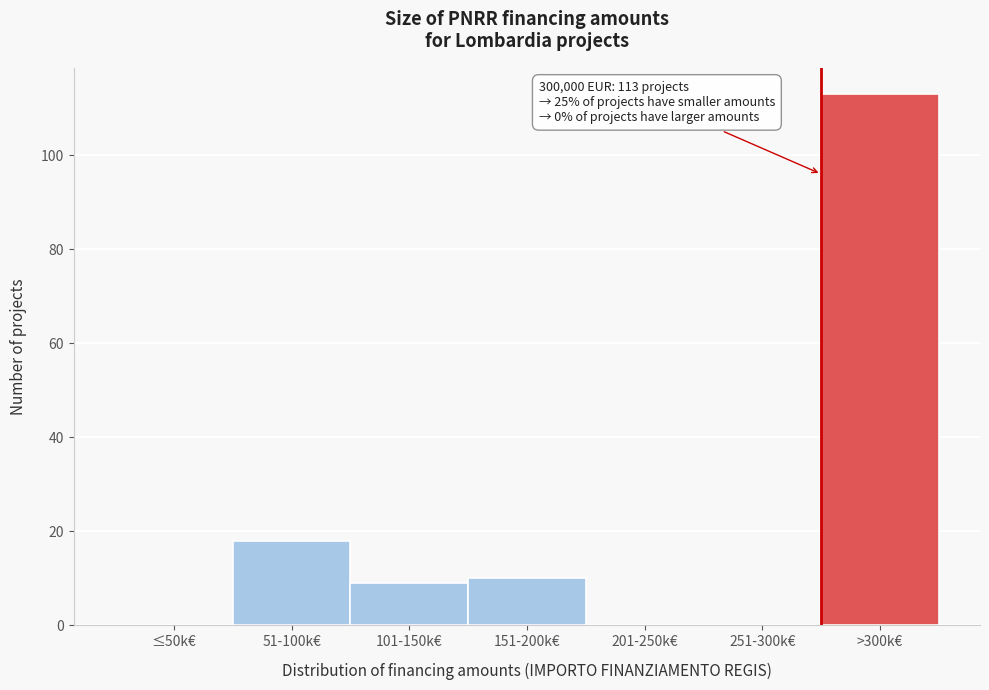

Reading left to right, what are all the values shown in this chart?

≤50k€=0	51-100k€=18	101-150k€=9	151-200k€=10	201-250k€=0	251-300k€=0	>300k€=113